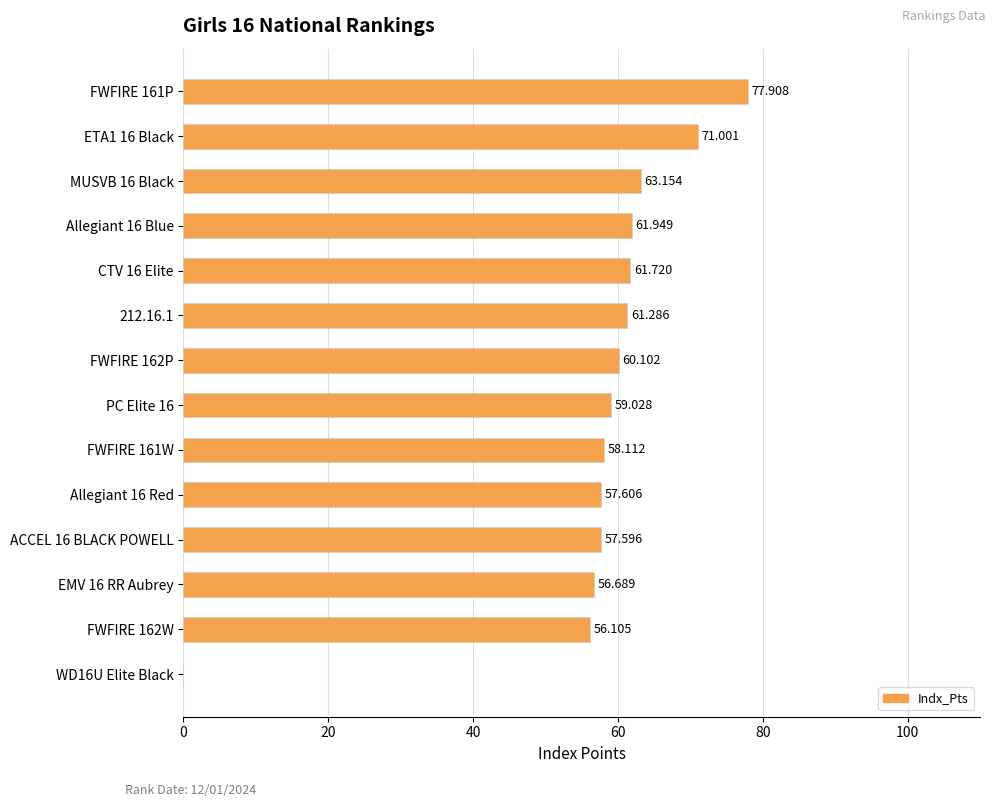

Are the bars horizontal?

Yes